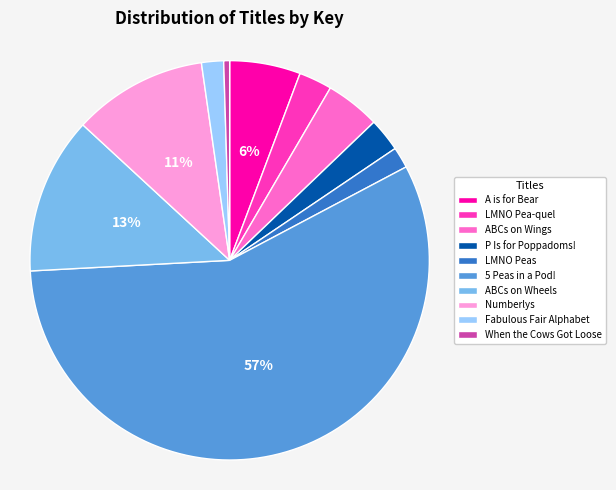

Which category has the smallest portion of the pie?

When the Cows Got Loose